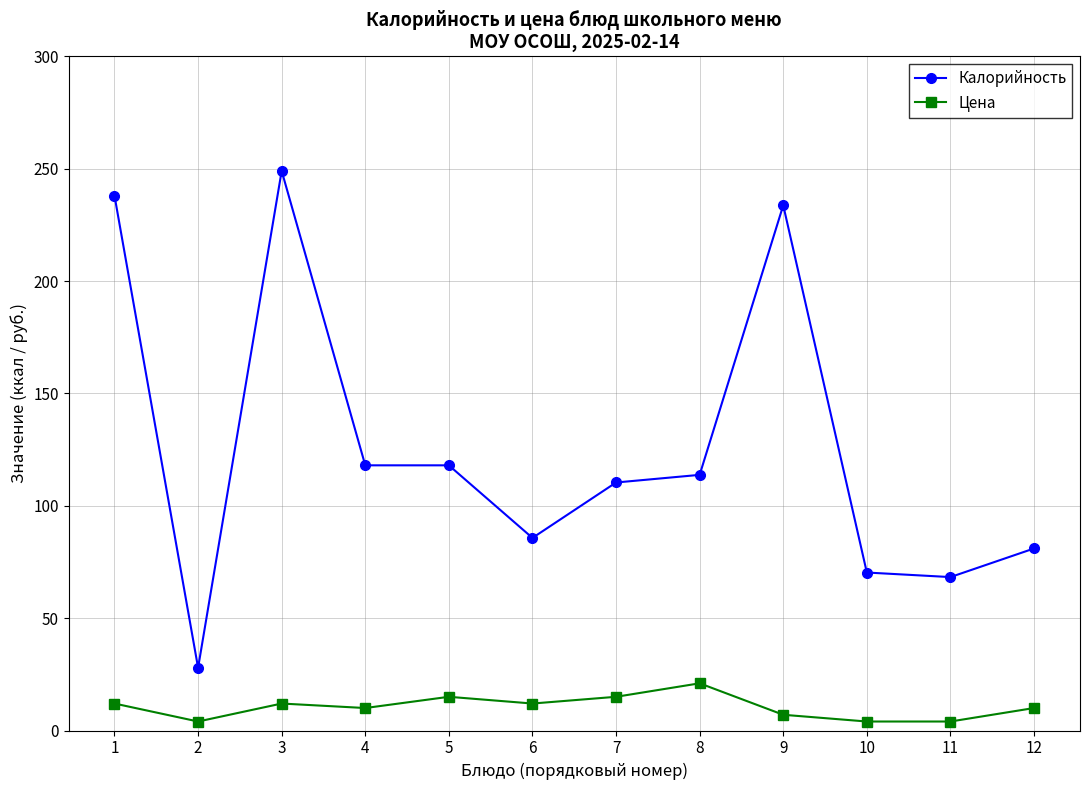

What is the sum of all Цена values?

126.0